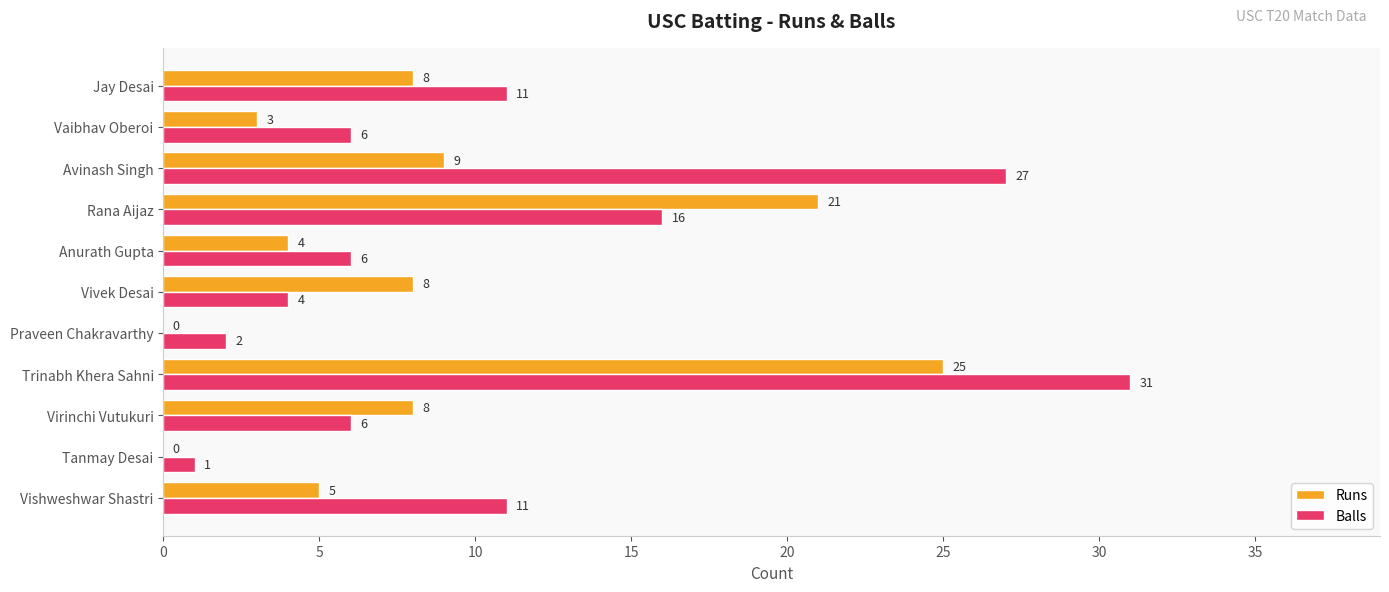

Which category has the highest value across all series?

Trinabh Khera Sahni